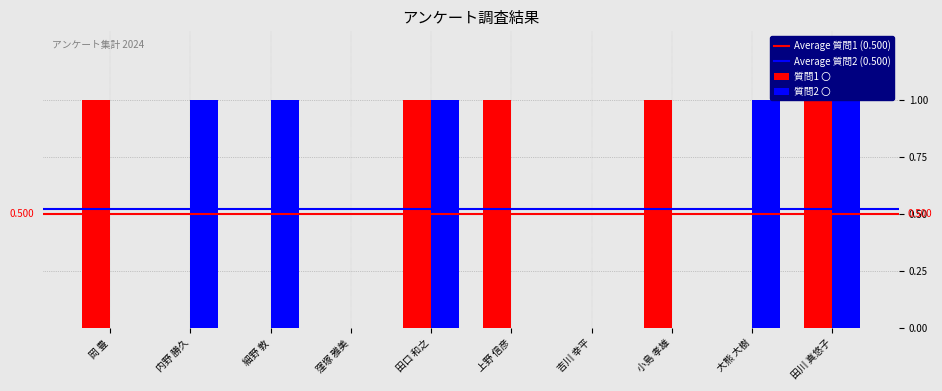

How many distinct data groups are displayed?

2